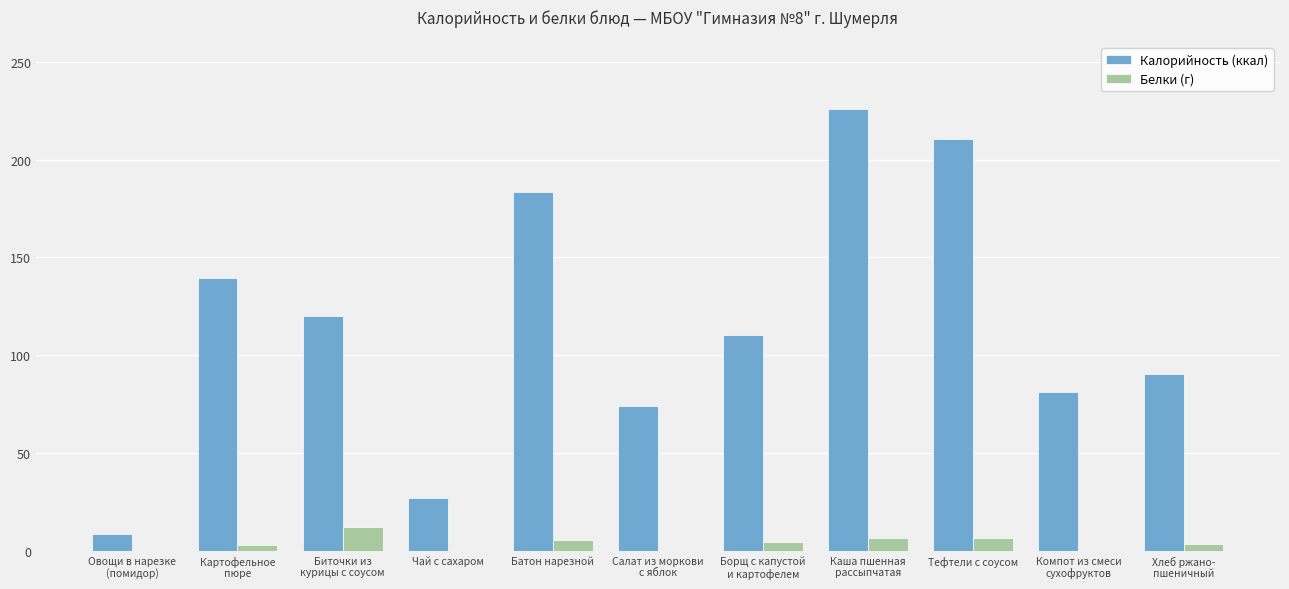

Is it true that Калорийность (ккал) equals 210.5 at Тефтели с соусом?

True